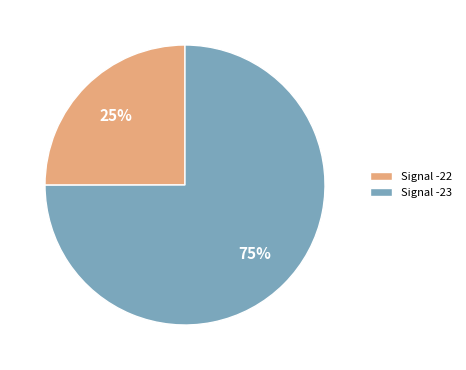

Approximately how many times larger is the value at Signal -23 compared to Signal -22?

3.0